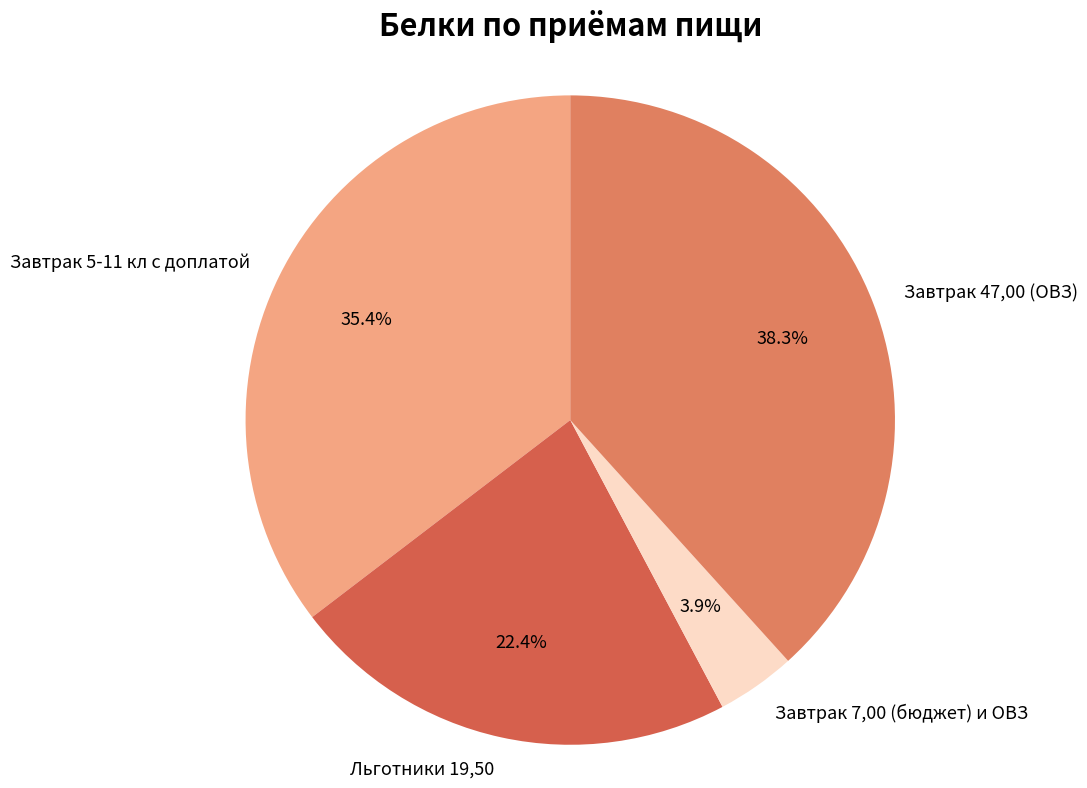

The Льготники 19,50 slice represents 22% of the pie. True or false?

True